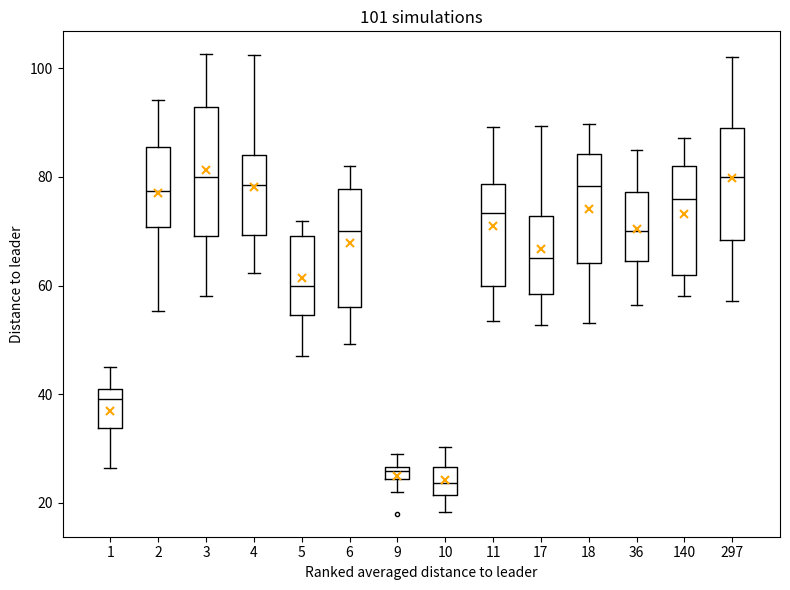

Which box's median line is the lowest?

10